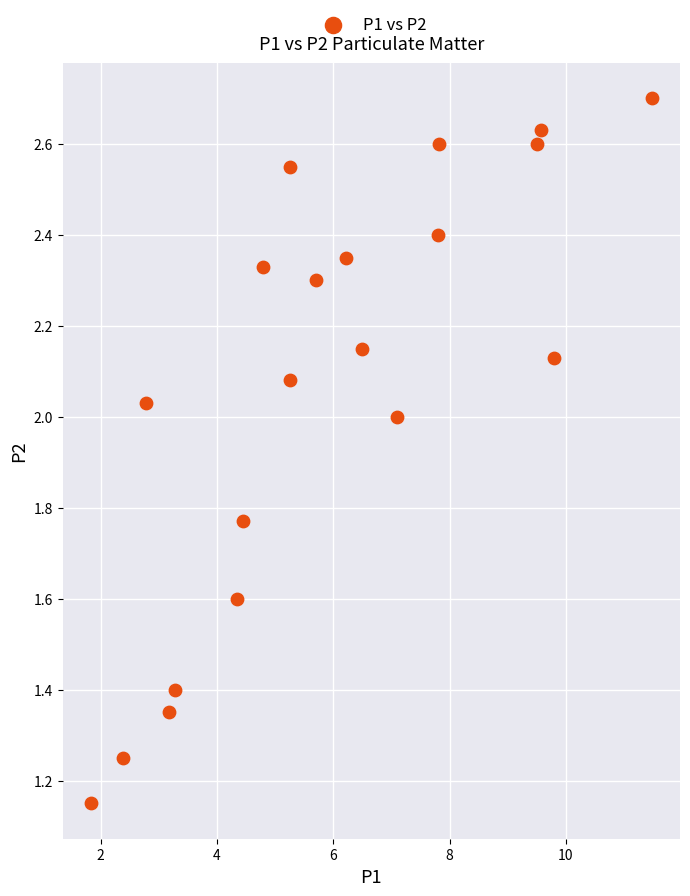

What is the range of X values (max minus min)?

9.7